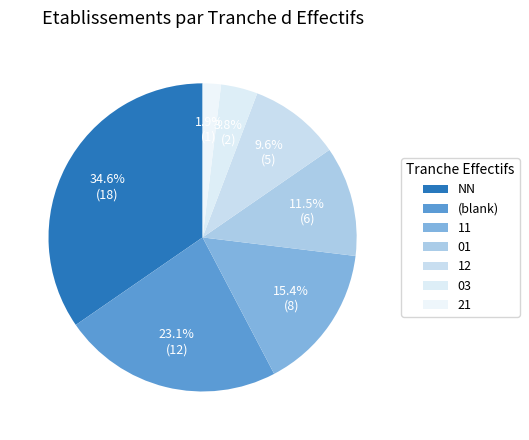

Which category has the biggest portion of the pie?

NN